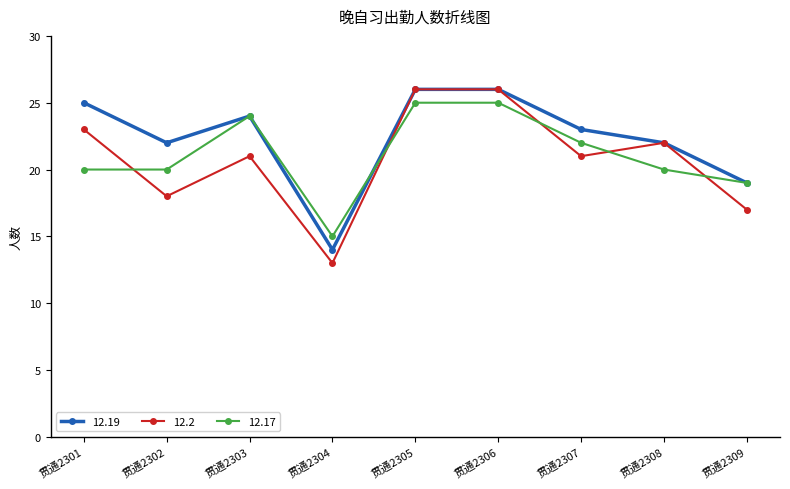

The 12.19 series shows 25 at 贯通2301. True or false?

True